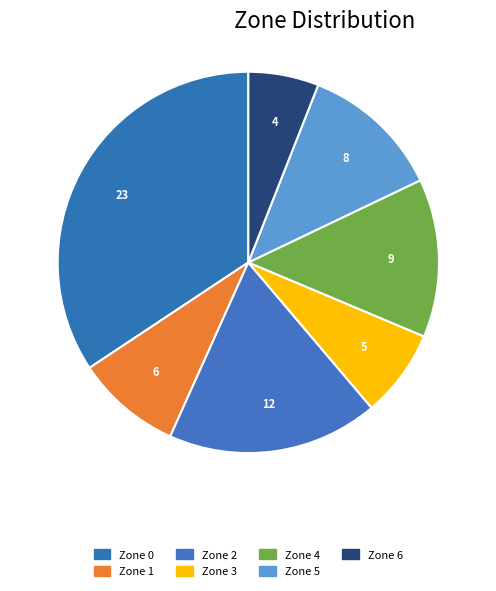

How many segments does this pie chart have?

7